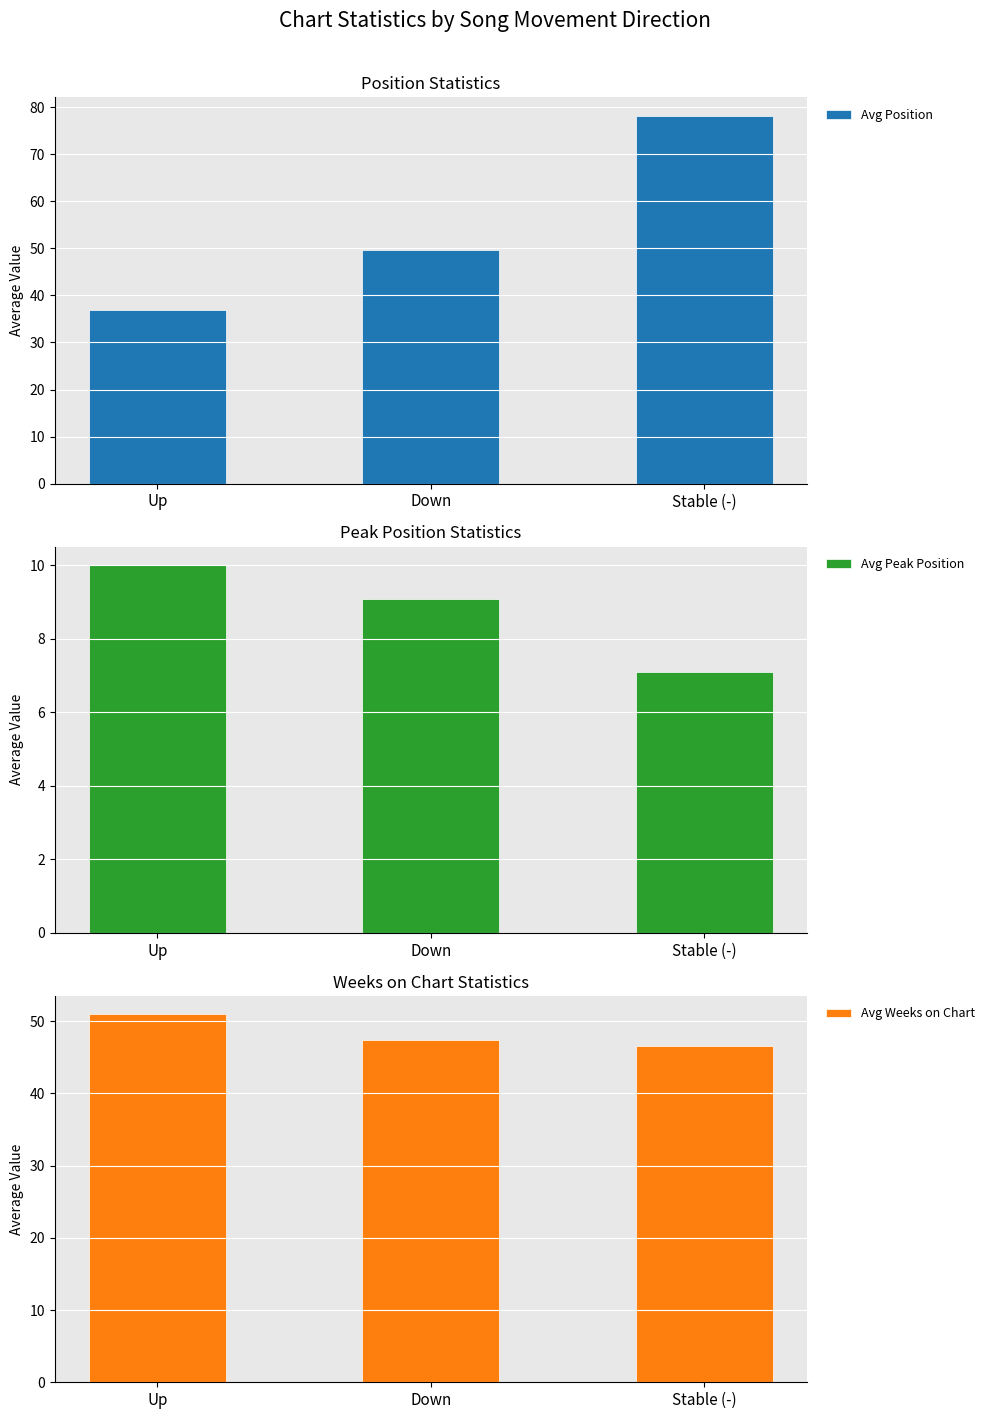

How many distinct data groups are displayed?

3